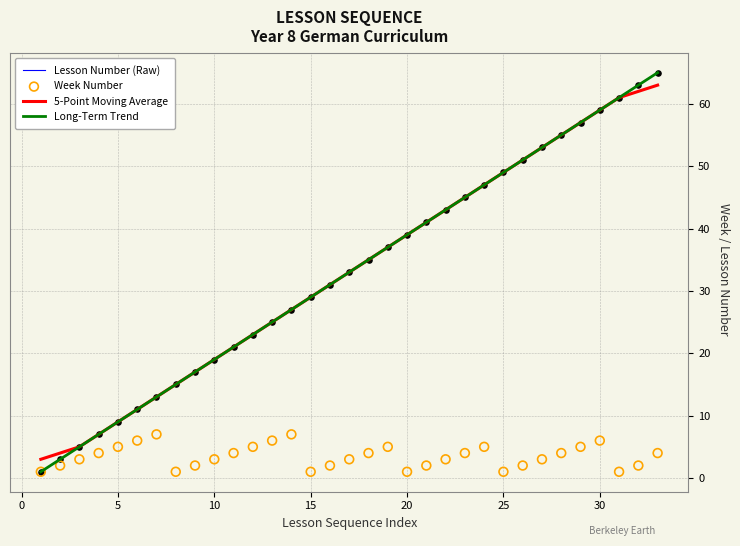

Which series has the largest Y range (max minus min)?

Lesson Number (Raw)